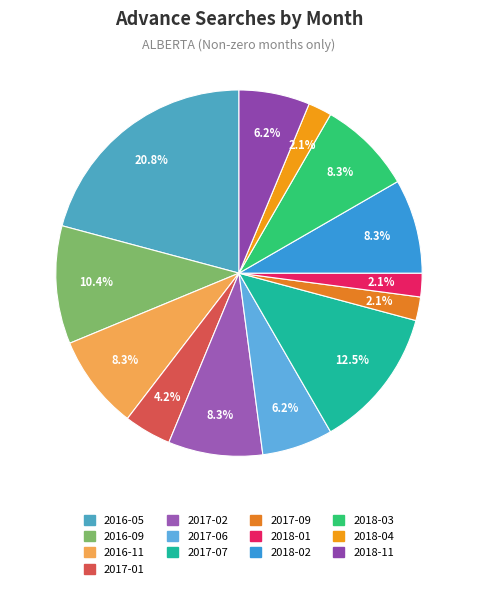

True or false: 2018-02 accounts for 8% of the total.

True